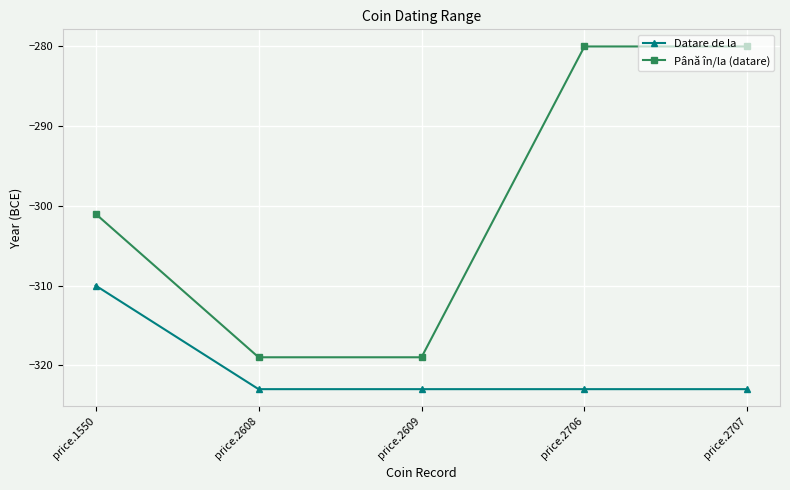

True or false: Datare de la and Până în/la (datare) intersect in this chart.

False